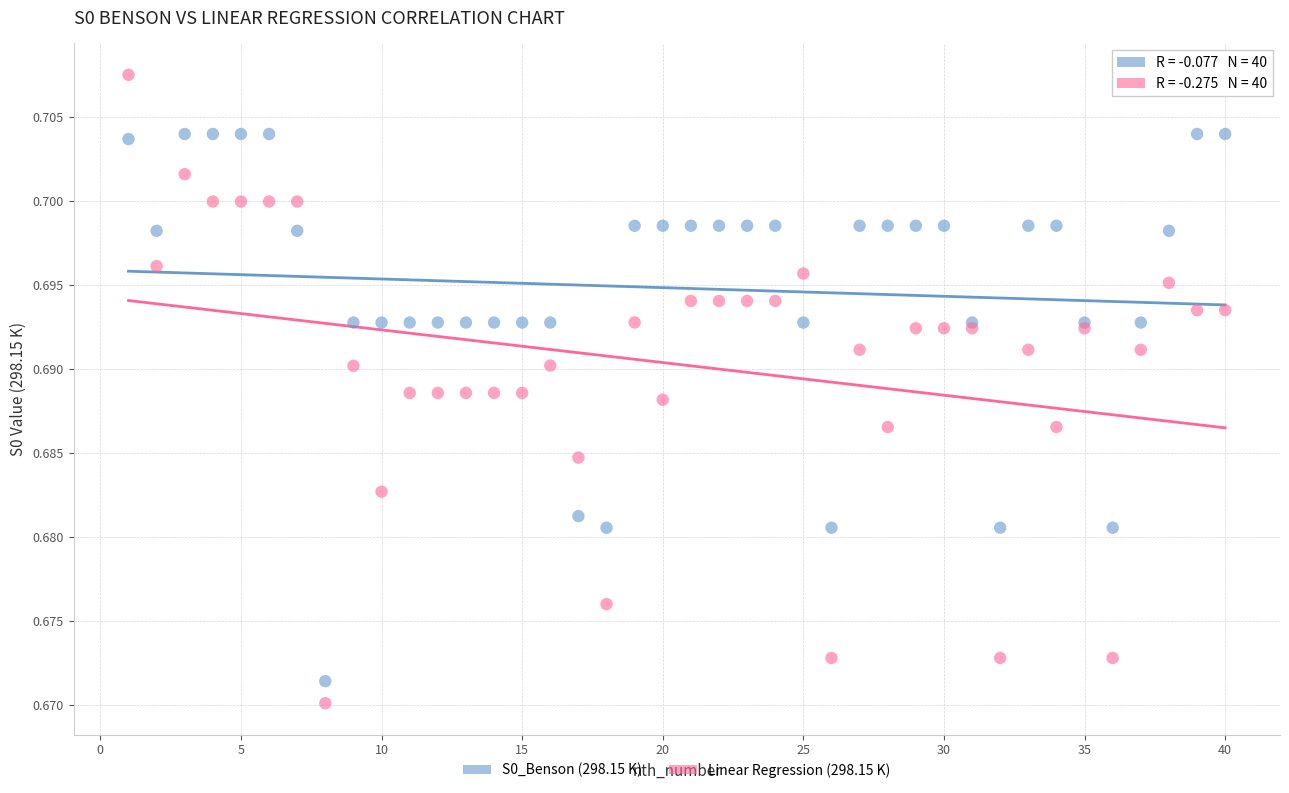

What are all the series names shown in the legend?

S0_Benson (298.15 K), Linear Regression (298.15 K)